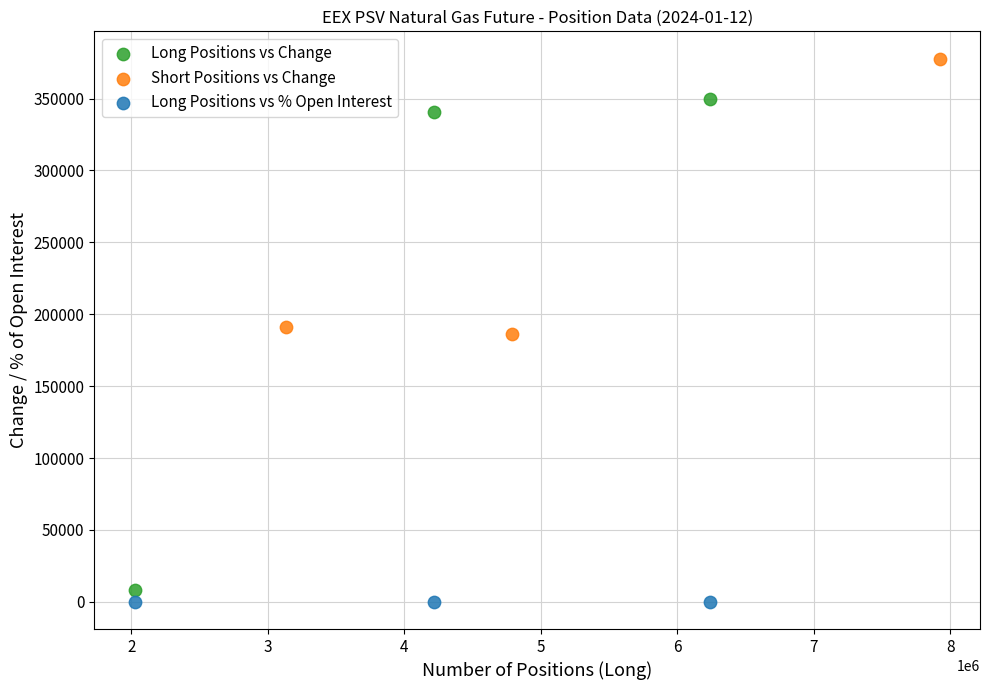

Which series contains the lowest Y value?

Long Positions vs % Open Interest